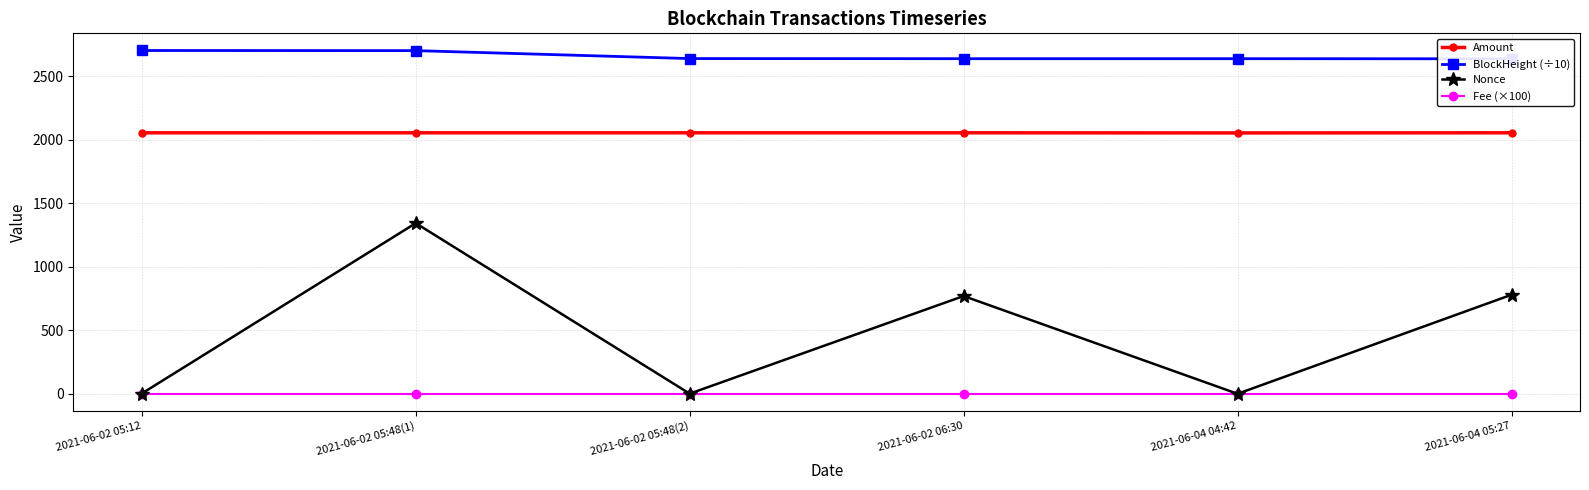

True or false: BlockHeight (÷10) has more than 0 points higher than both neighbors.

False